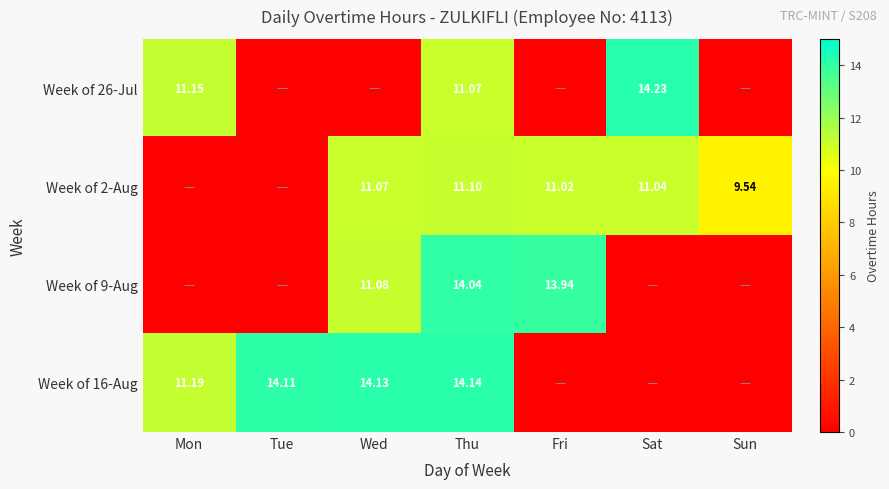

At which category is the sum across all series the highest?

Thu